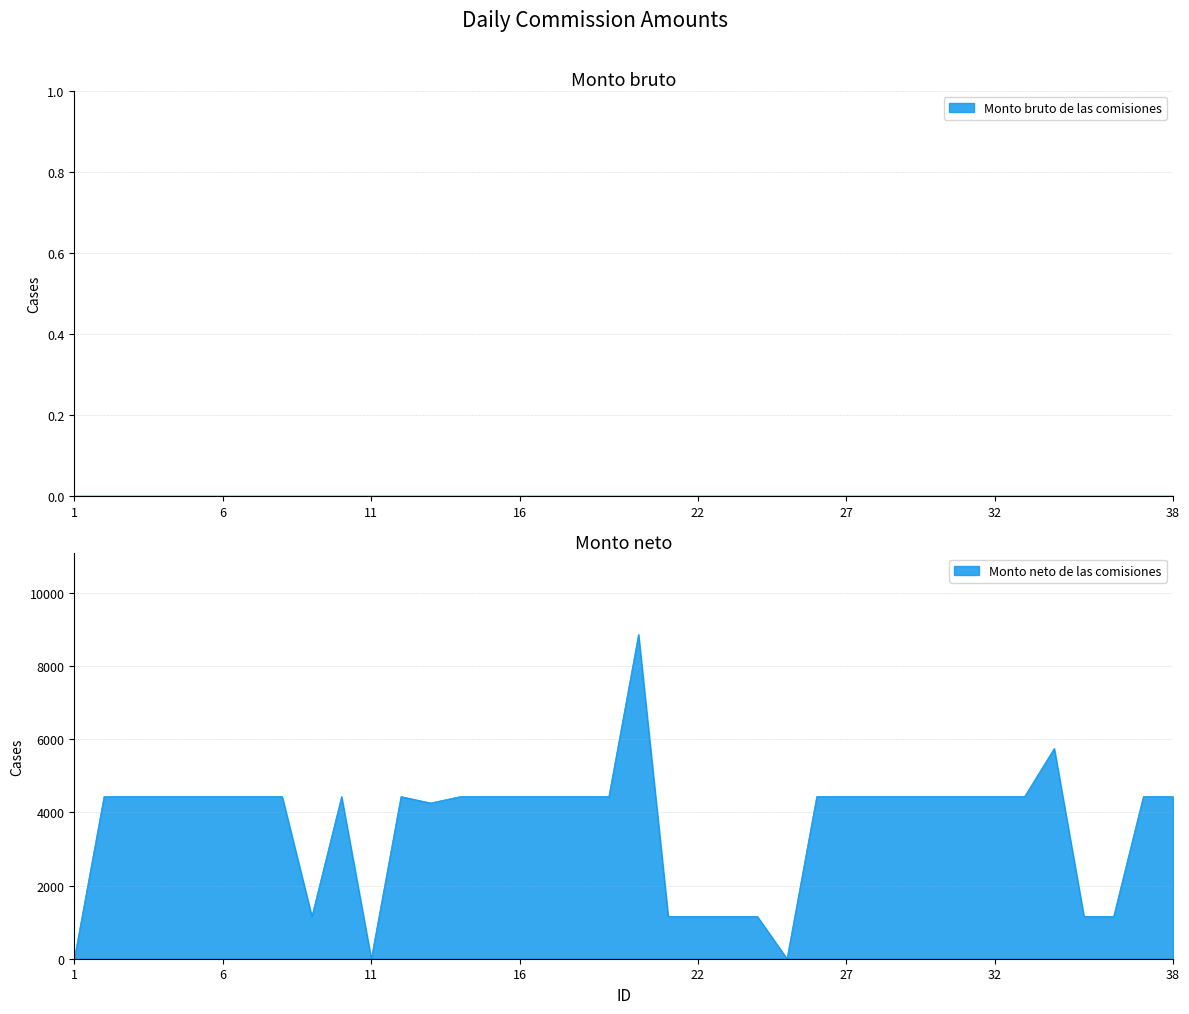

Does the chart have visible grid lines?

Yes